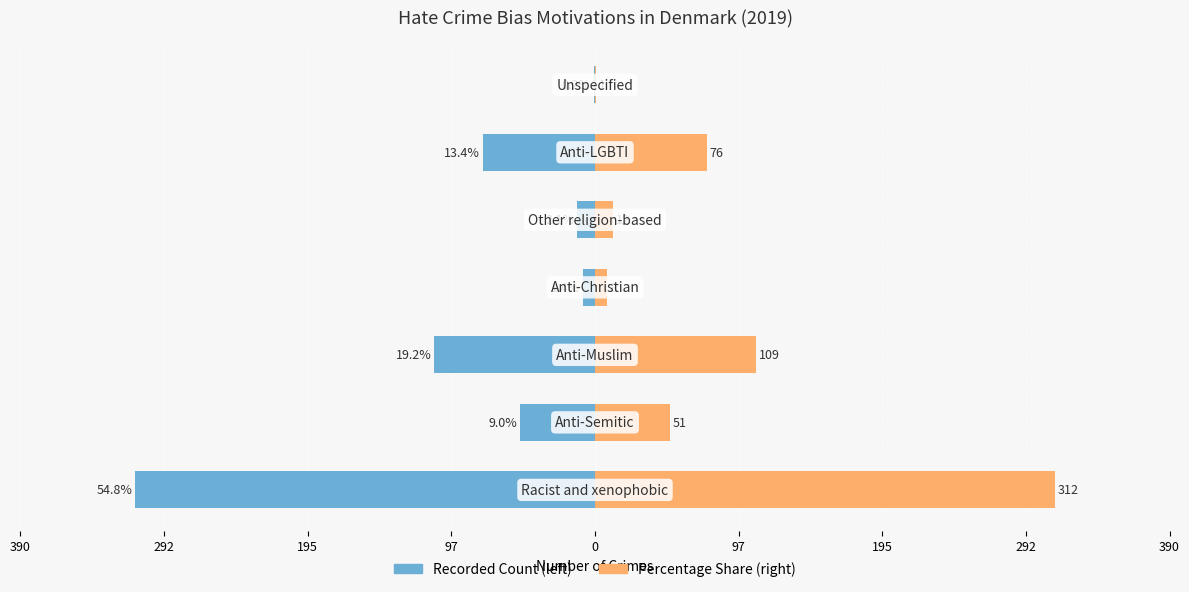

Reading right to left, extract all data points from this chart.

Recorded Count: -1	-76	-12	-8	-109	-51	-312
Percentage Share: 1	76	12	8	109	51	312